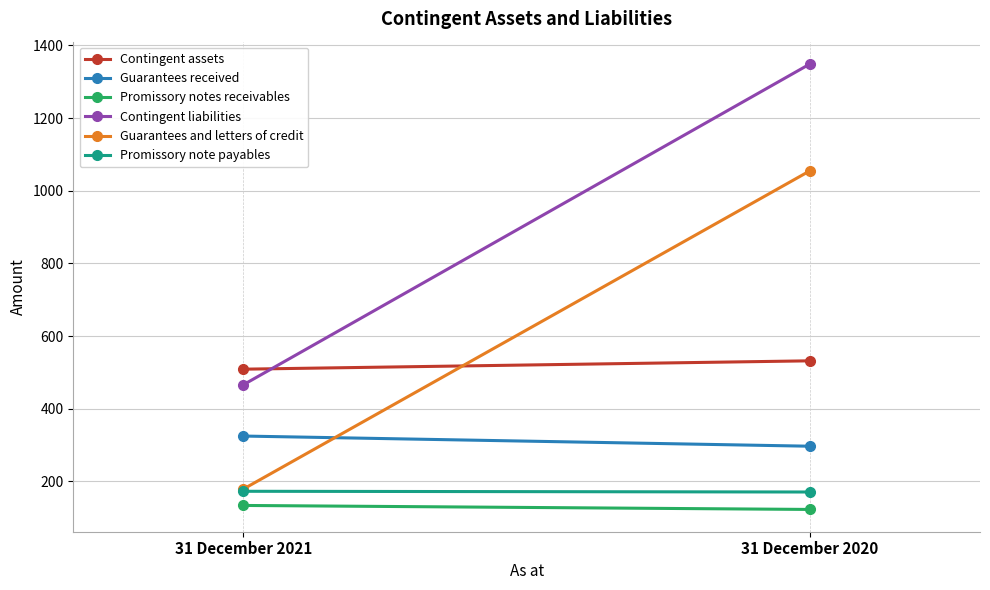

How many series are shown in this chart?

6